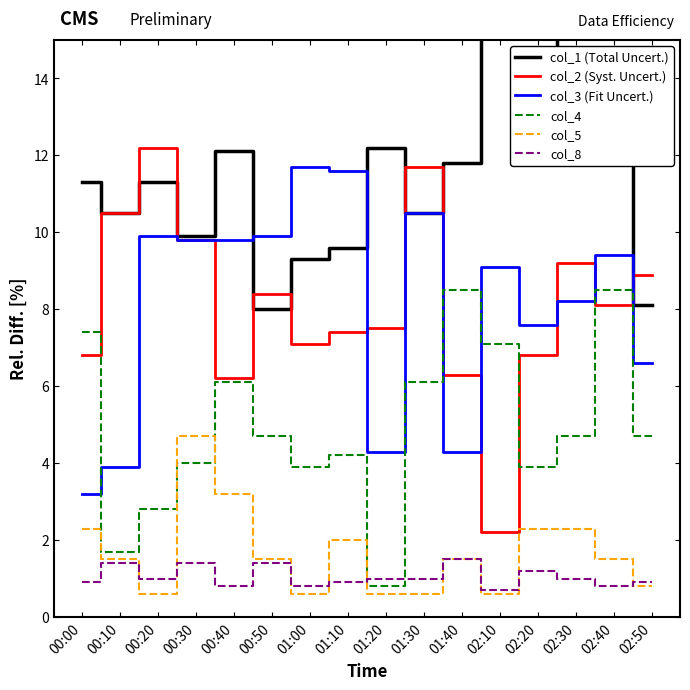

At which label does col_5 reach its minimum?

00:20